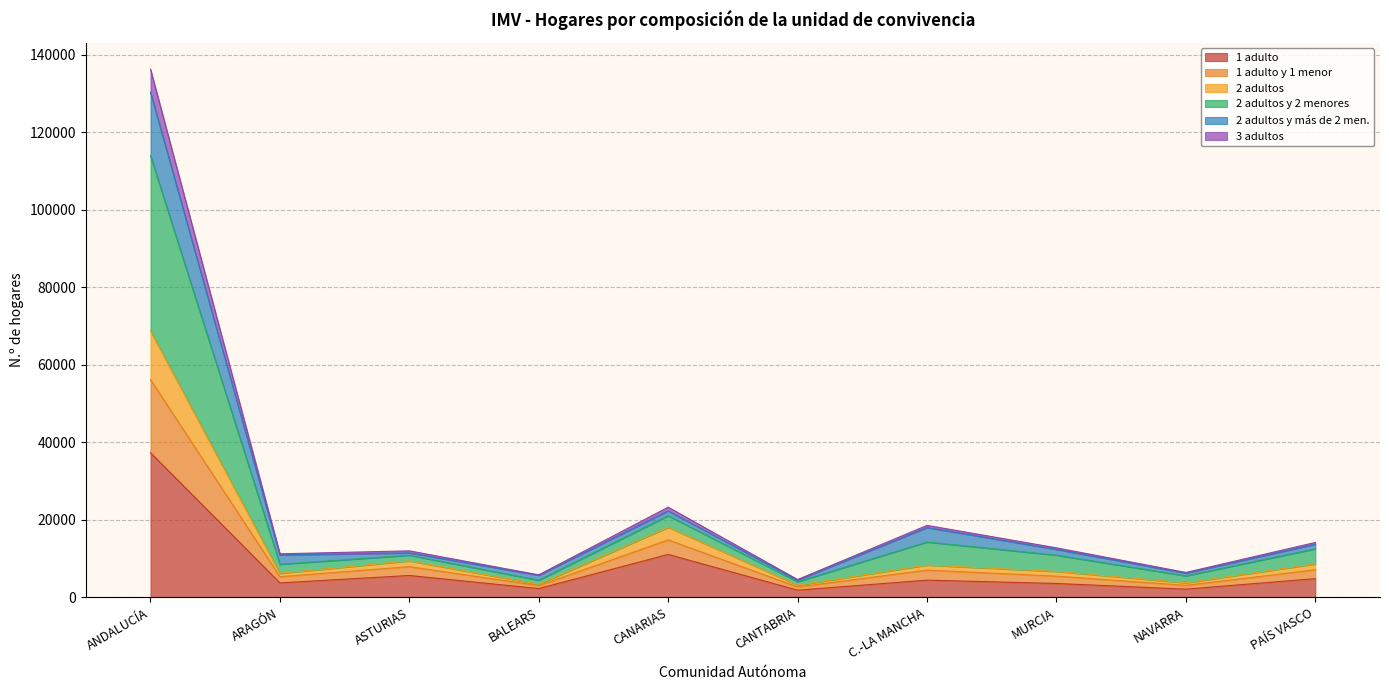

Count the number of categories in the chart.

10